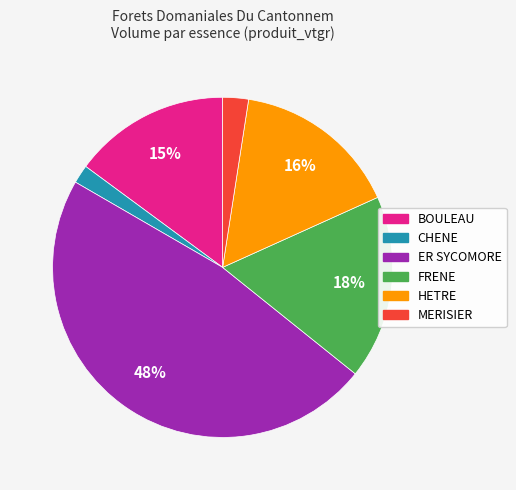

Which has a higher value, MERISIER or BOULEAU?

BOULEAU